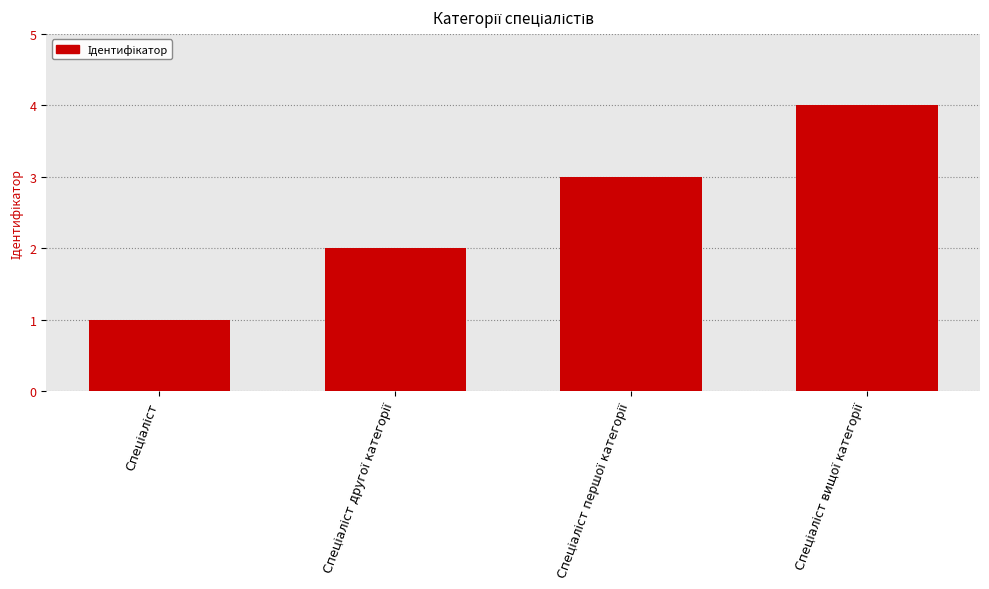

What is the sum of all values?

10